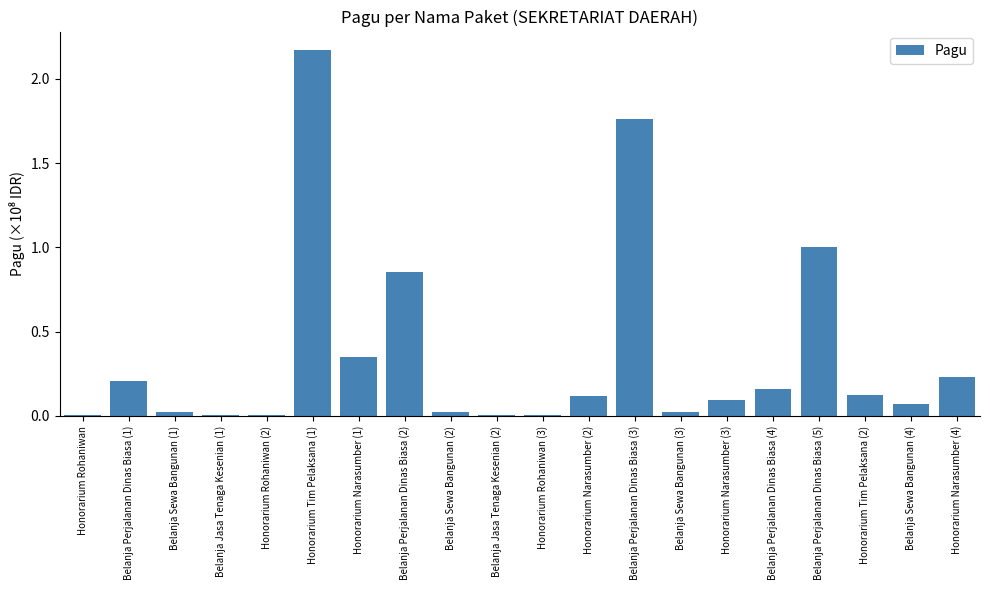

True or false: the data shows 1.1 at Honorarium Tim Pelaksana (1).

False